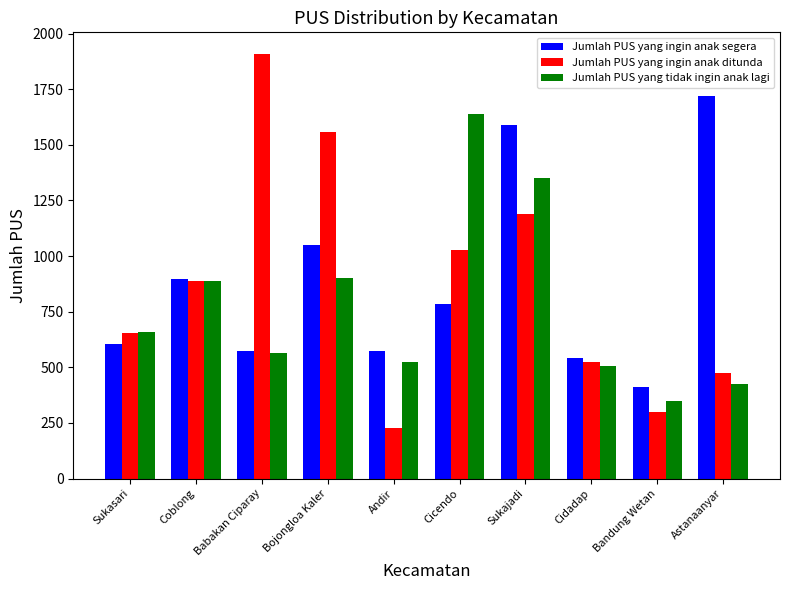

At how many categories does at least one series exceed 1328?

5